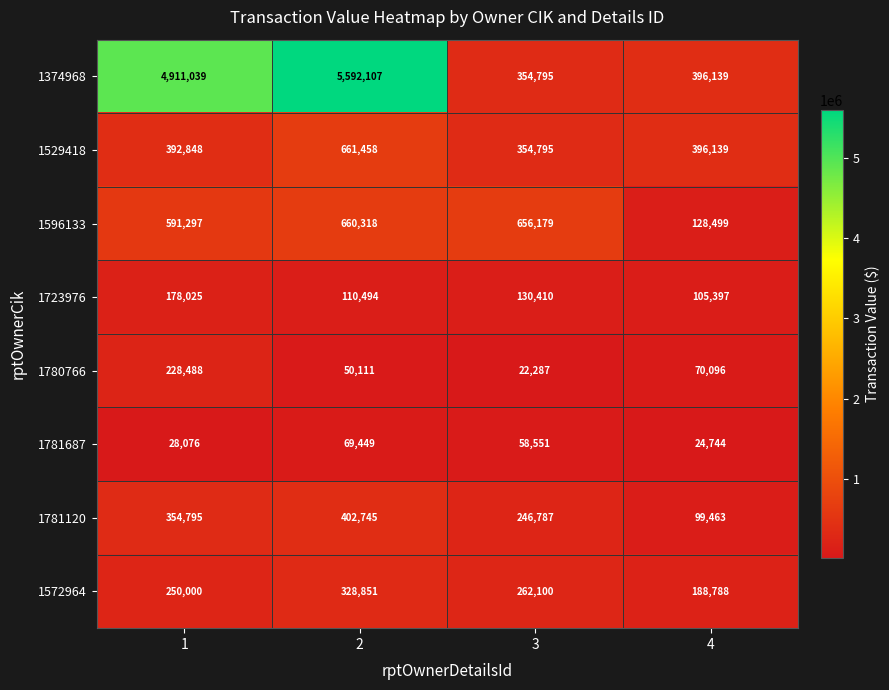

Where is 1781687 nearest to the value 47096?

3